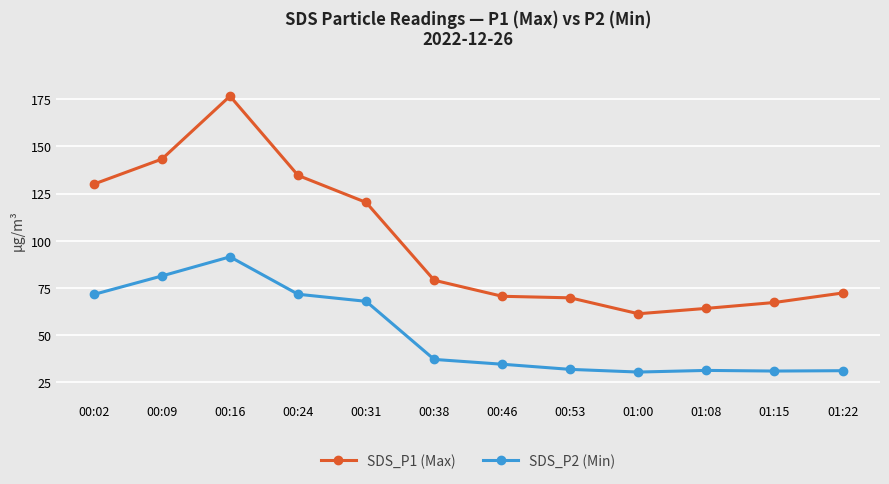

True or false: SDS_P1 (Max) has more than 0 interior local peaks.

True